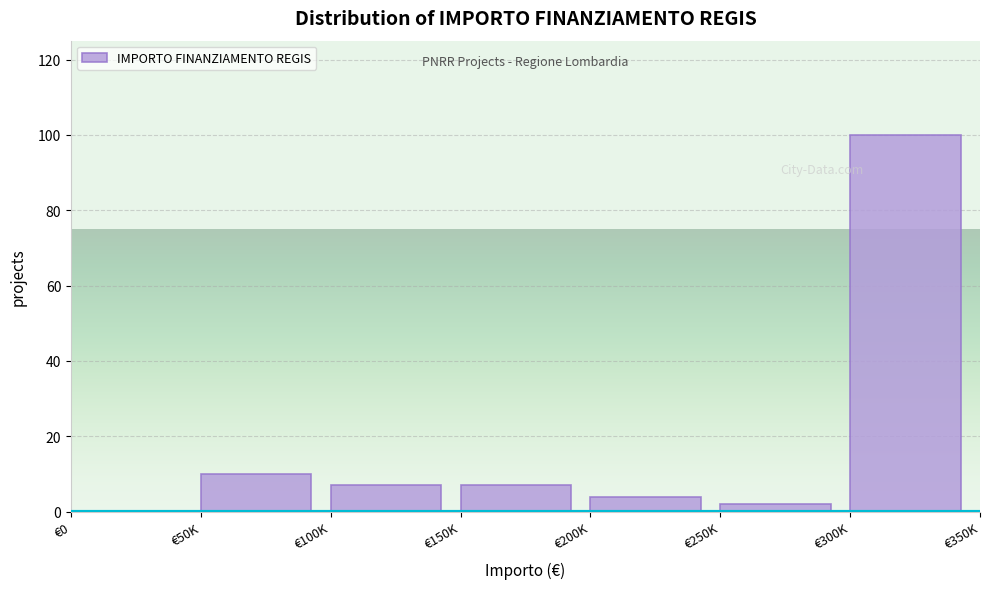

Reading left to right, extract all data points from this chart.

€0=0	€50K=10	€100K=7	€150K=7	€200K=4	€250K=2	€300K=100